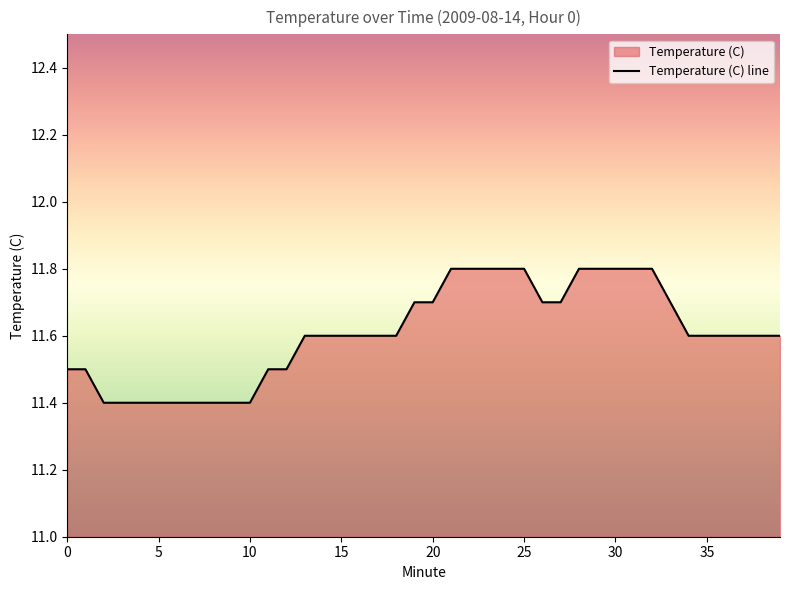

Does the chart have visible grid lines?

No